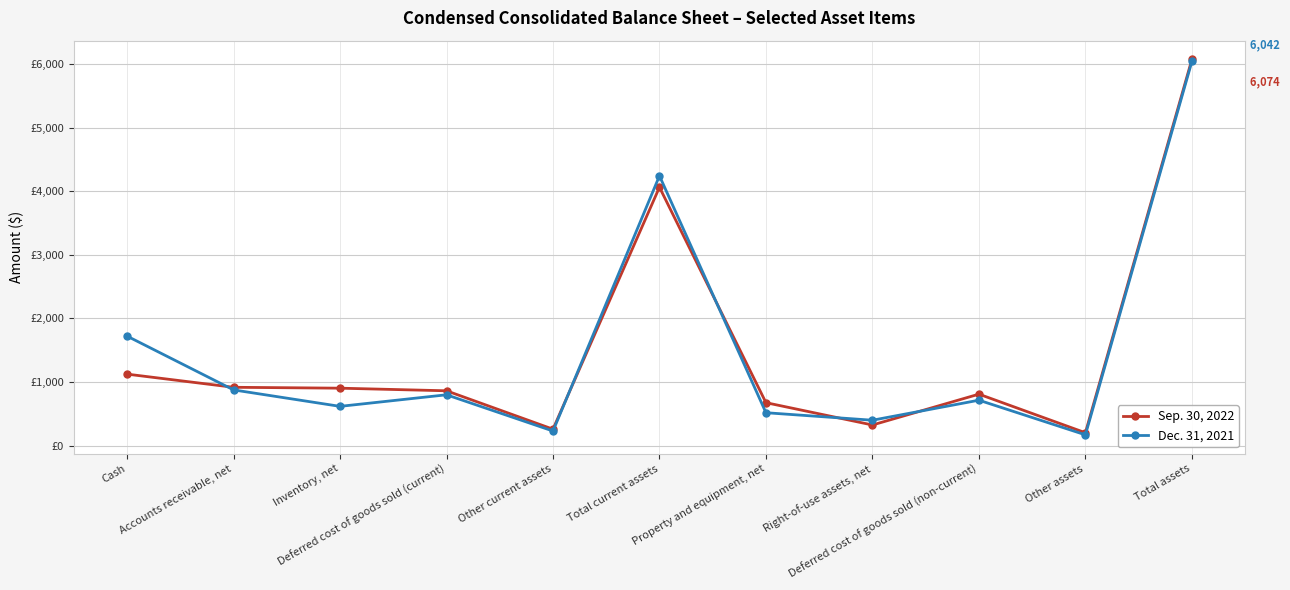

What are all the series names shown in the legend?

Sep. 30, 2022, Dec. 31, 2021